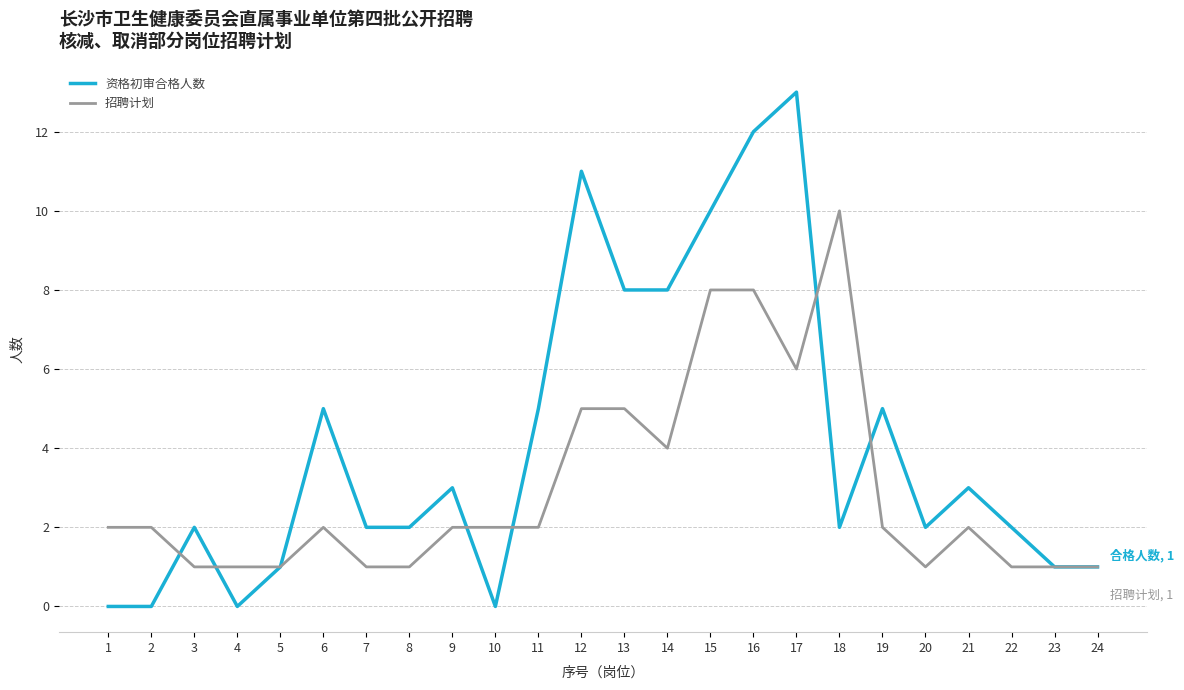

What is the minimum value for 招聘计划?

1